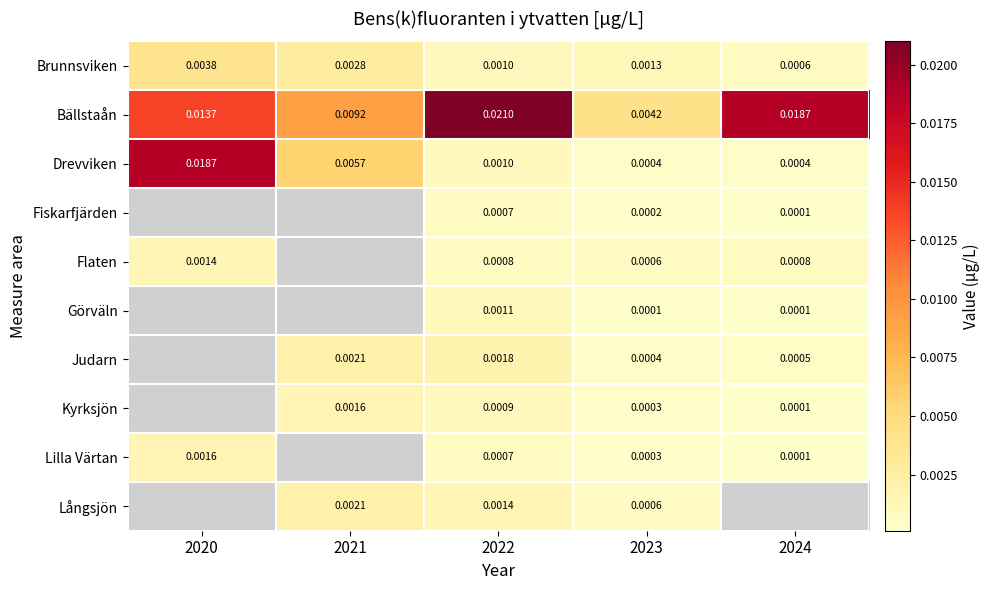

Count the number of categories in the chart.

5